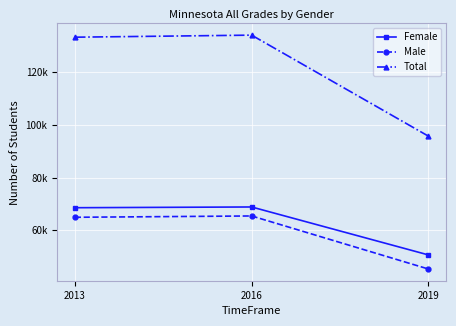

The Total series shows 133384 at 2013. True or false?

True